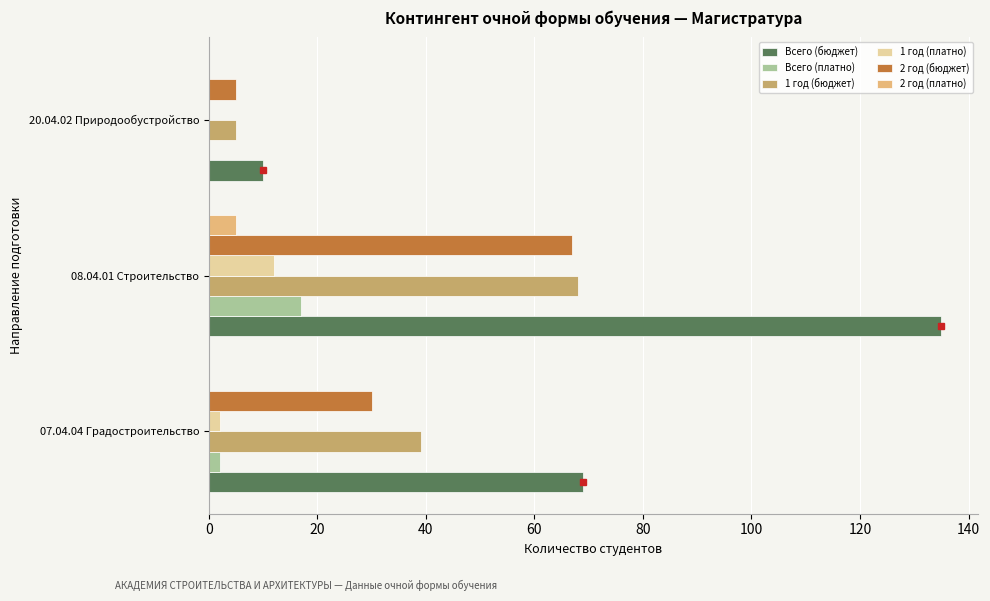

Between 08.04.01 Строительство and 20.04.02 Природообустройство, which series saw the biggest shift?

Всего (бюджет)